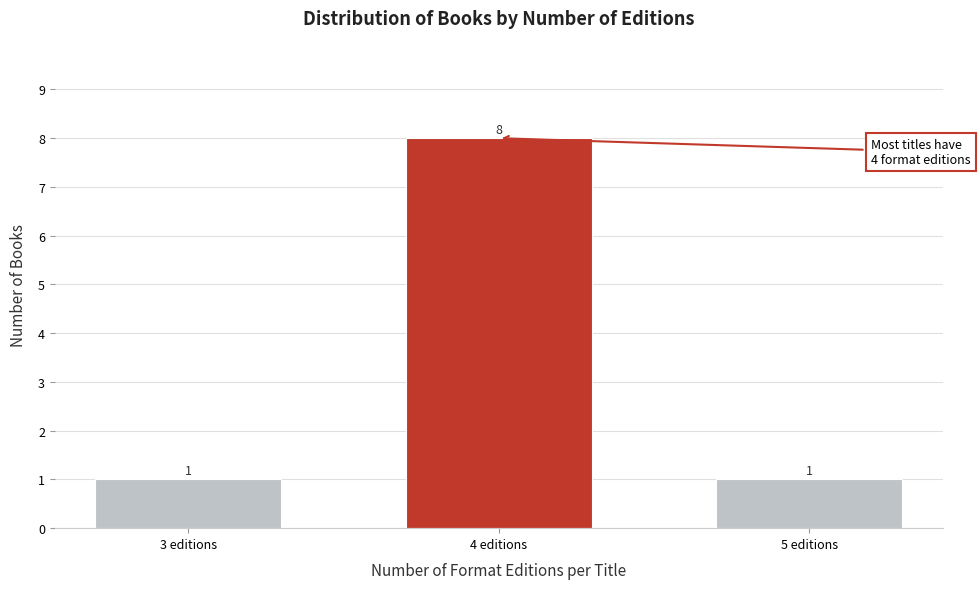

Reading left to right, extract all data points from this chart.

3 editions=1	4 editions=8	5 editions=1